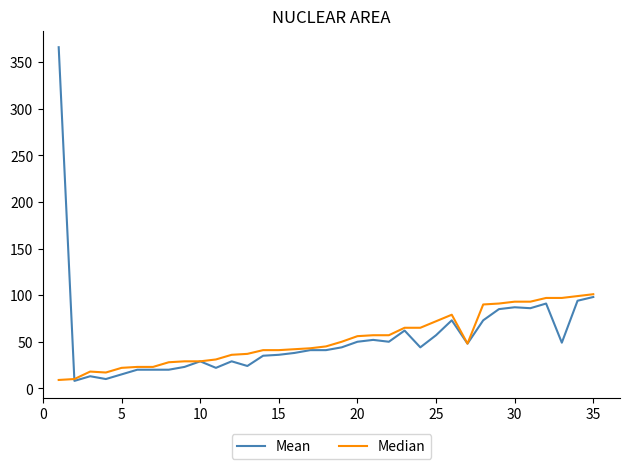

How many values in the Median series are below 45?

17